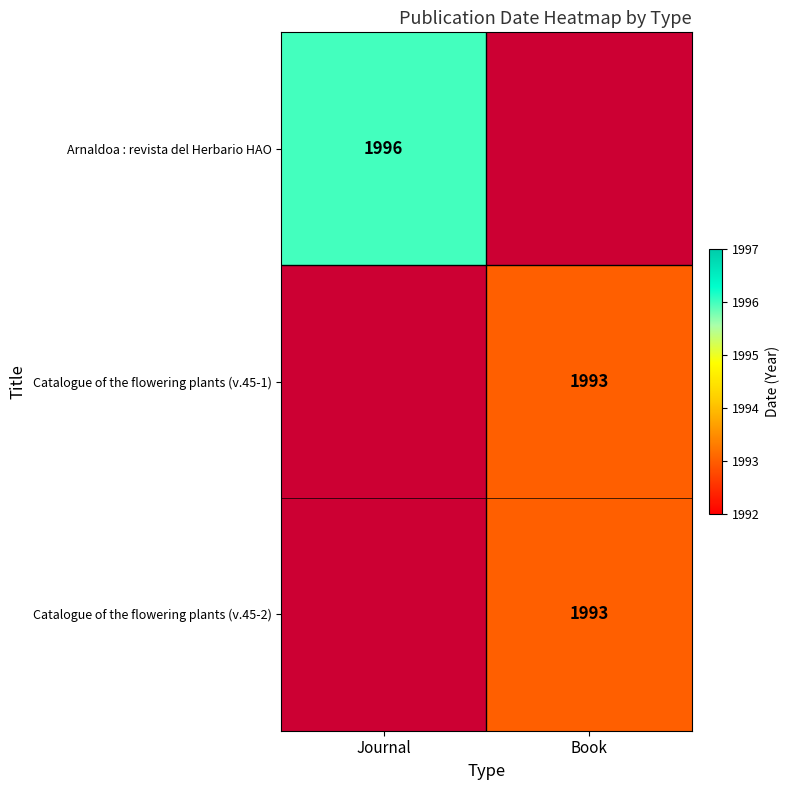

Is it true that Catalogue of the flowering plants (v.45-1) equals 1993 at Book?

True